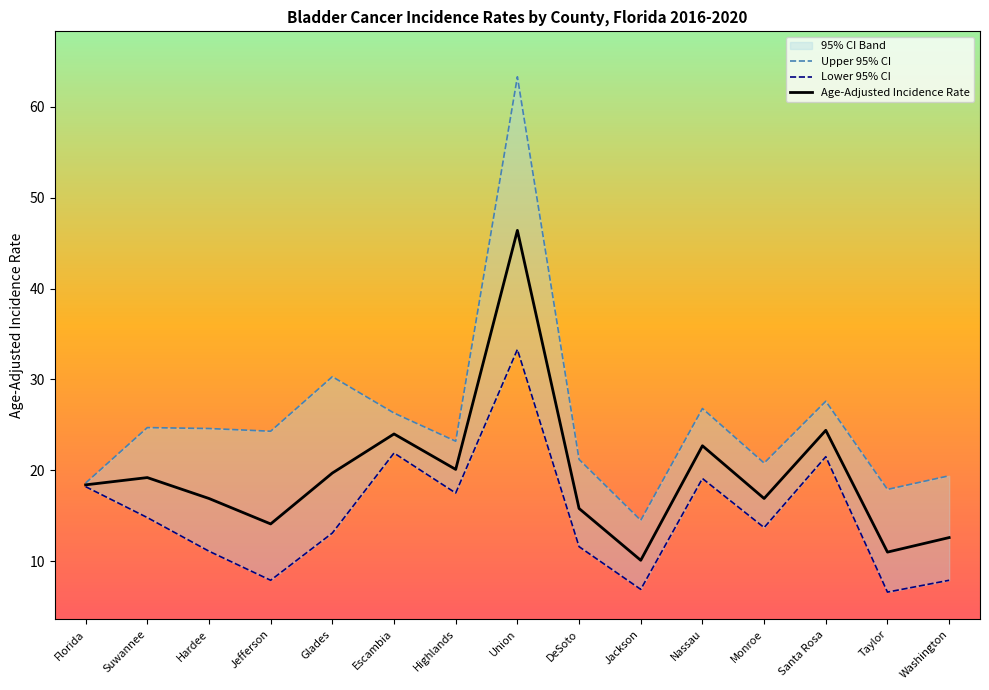

Rank the series by their maximum value, from highest to lowest.

Upper 95% CI, Age-Adjusted Incidence Rate, Lower 95% CI